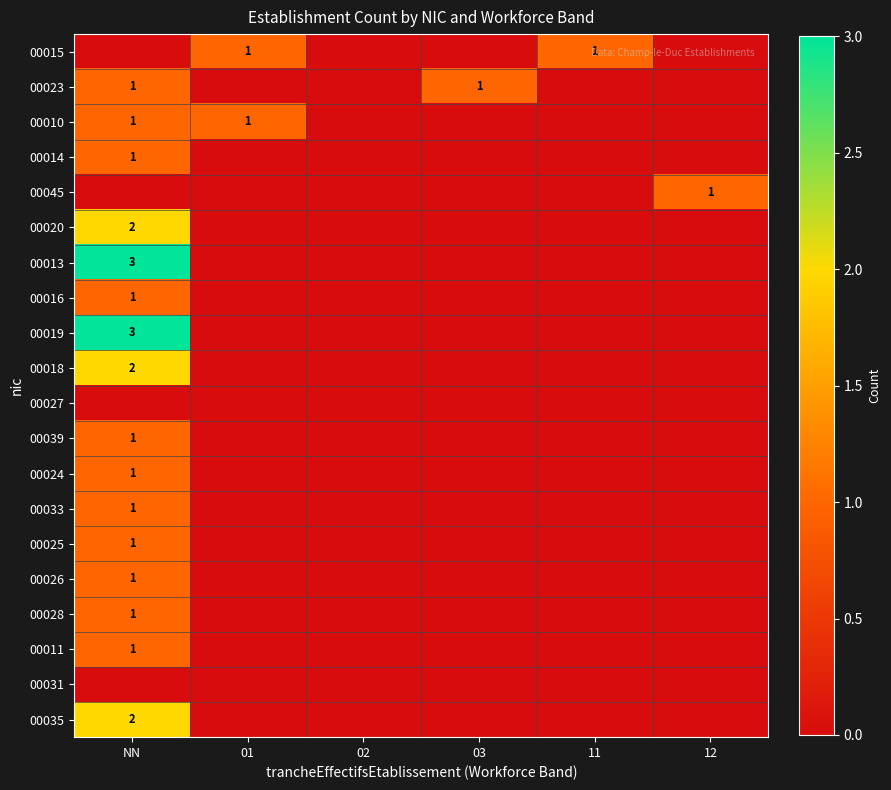

The value of 00019 at NN is 3. True or false?

True